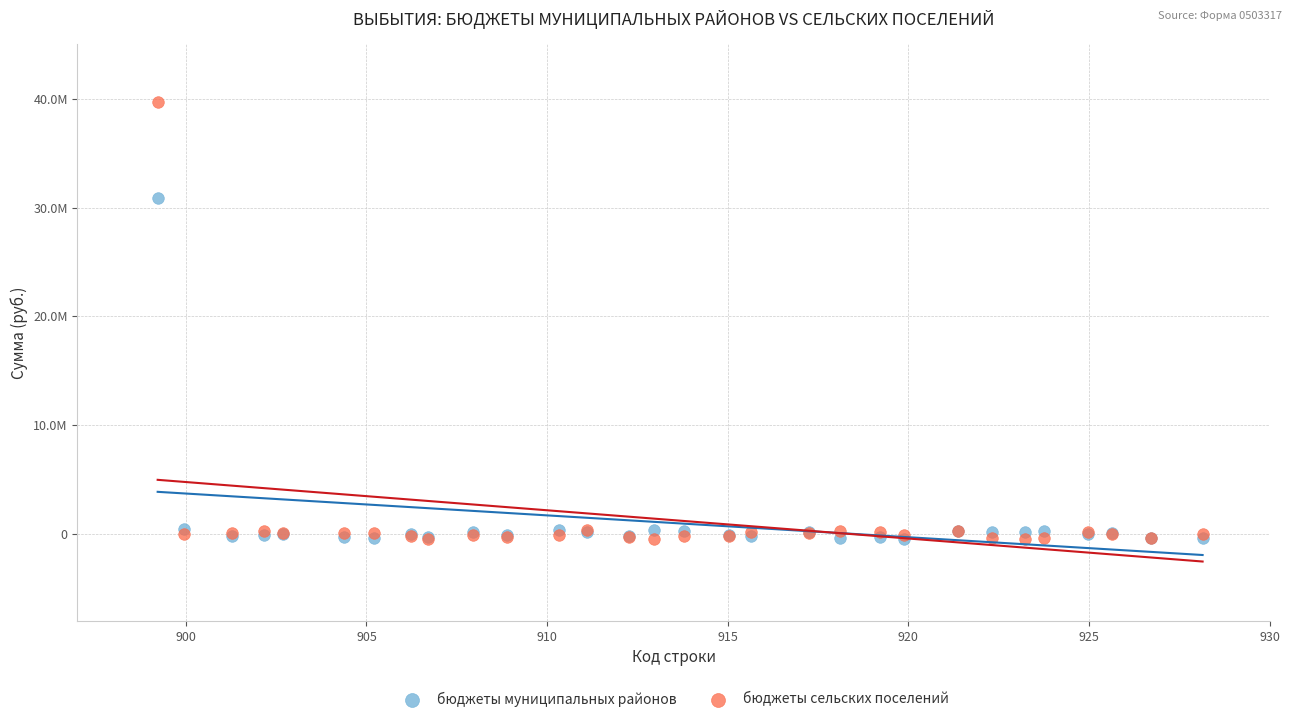

Which series contains the highest Y value?

бюджеты сельских поселений